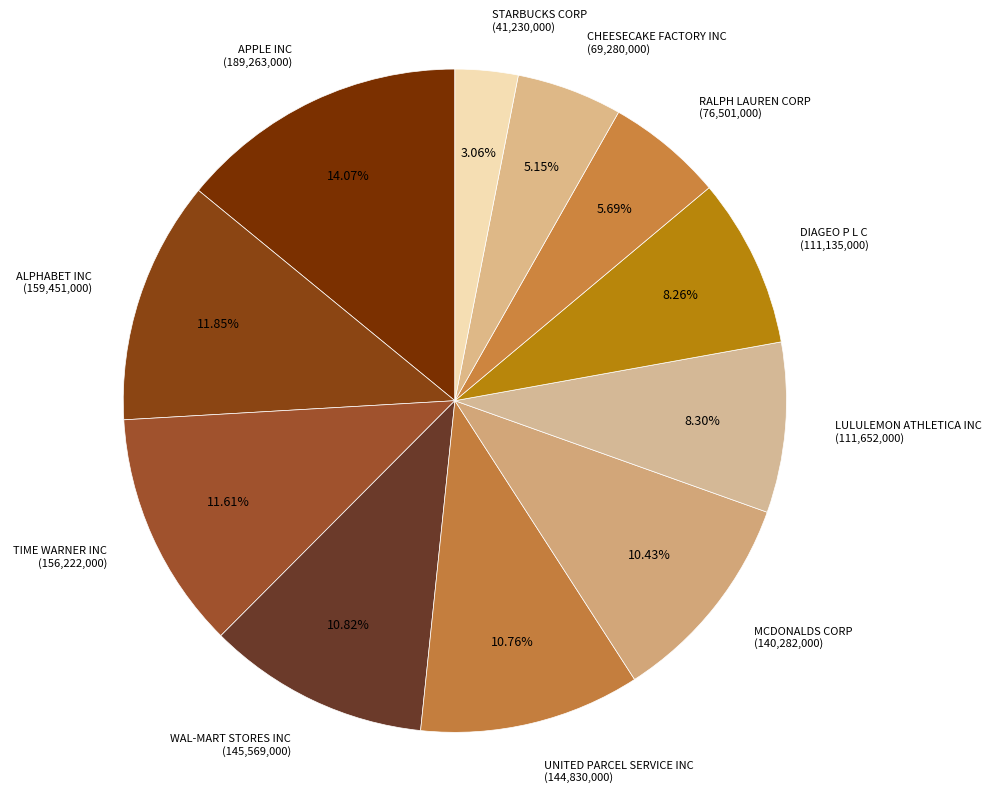

Is WAL-MART STORES INC the majority of the pie?

No